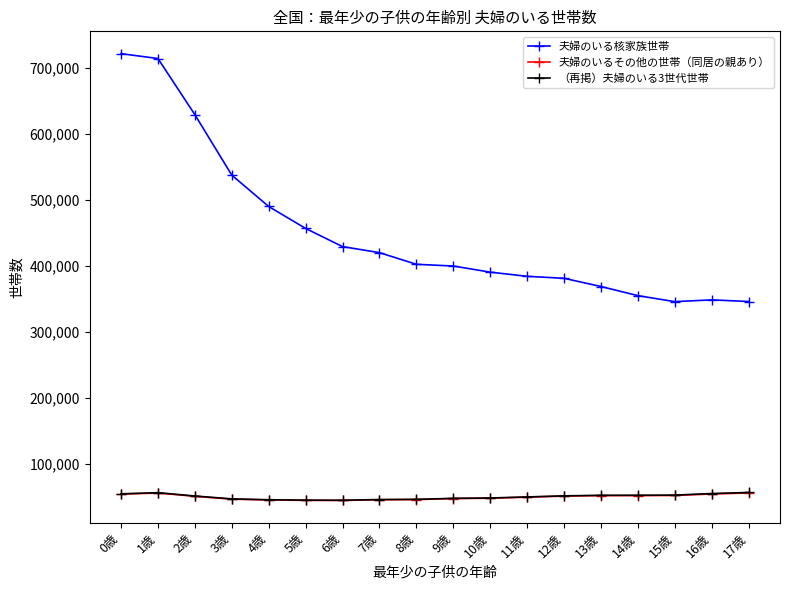

What is the value of the （再掲）夫婦のいる3世代世帯 point at the 1st from the left?

54167